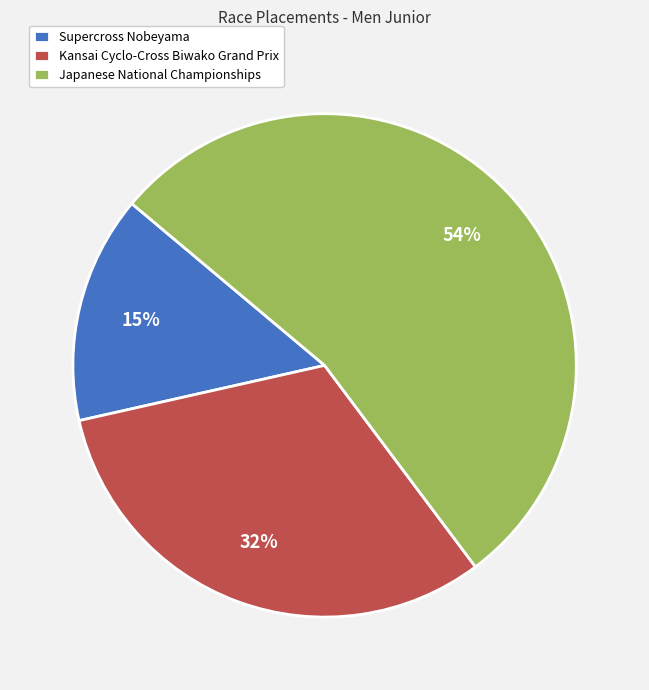

Rank the categories by value from highest to lowest.

Japanese National Championships, Kansai Cyclo-Cross Biwako Grand Prix, Supercross Nobeyama